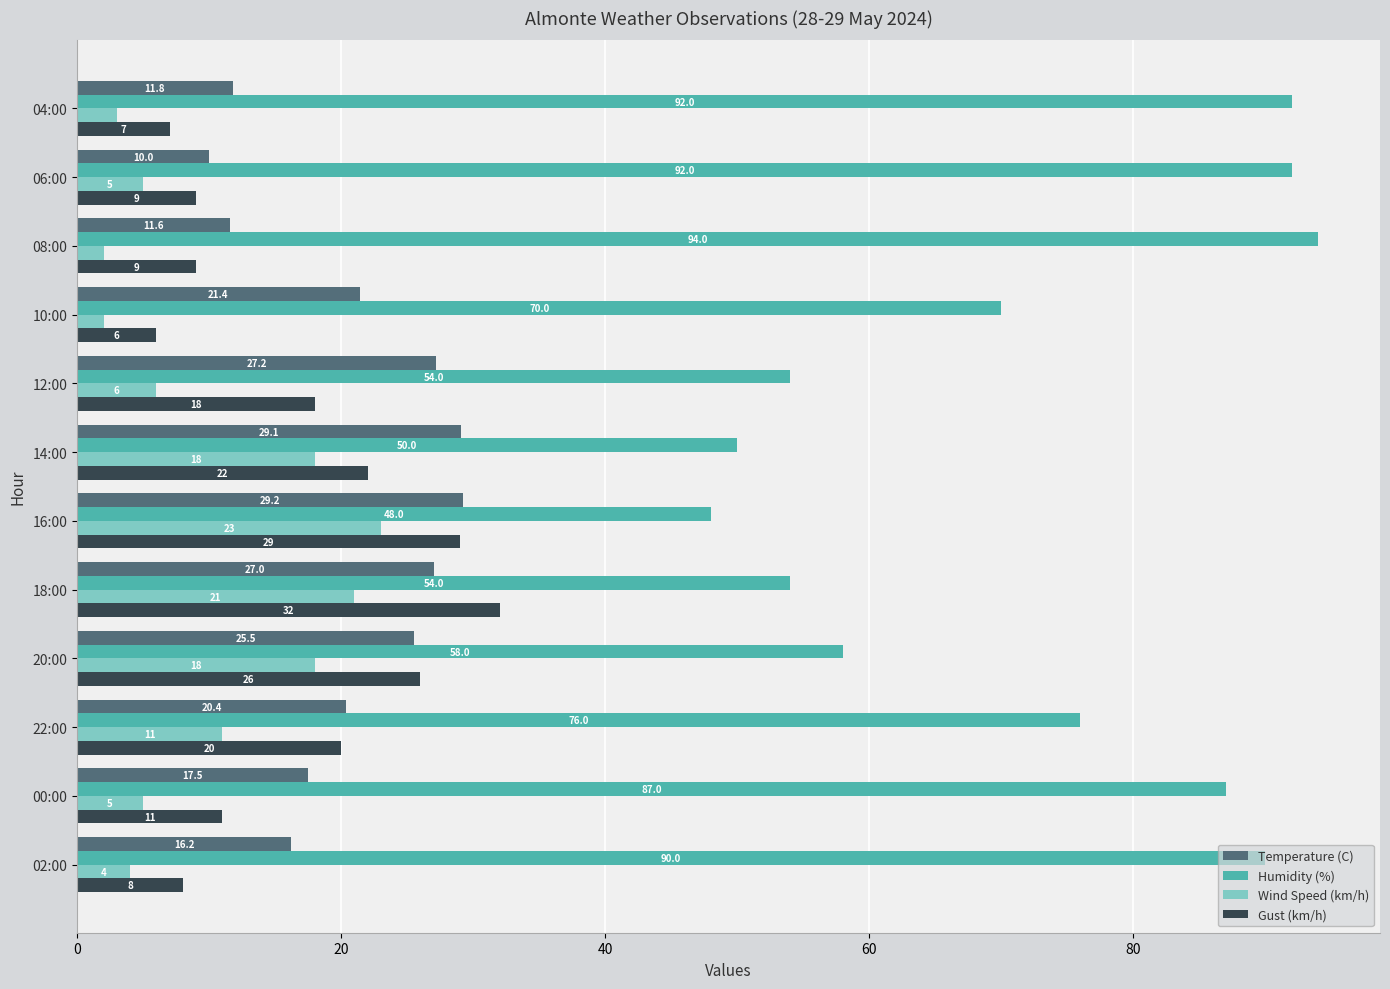

What are all the series names shown in the legend?

Temperature (C), Humidity (%), Wind Speed (km/h), Gust (km/h)